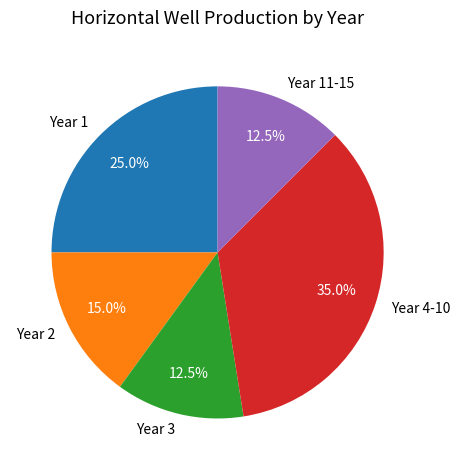

Which slice is the largest?

Year 4-10